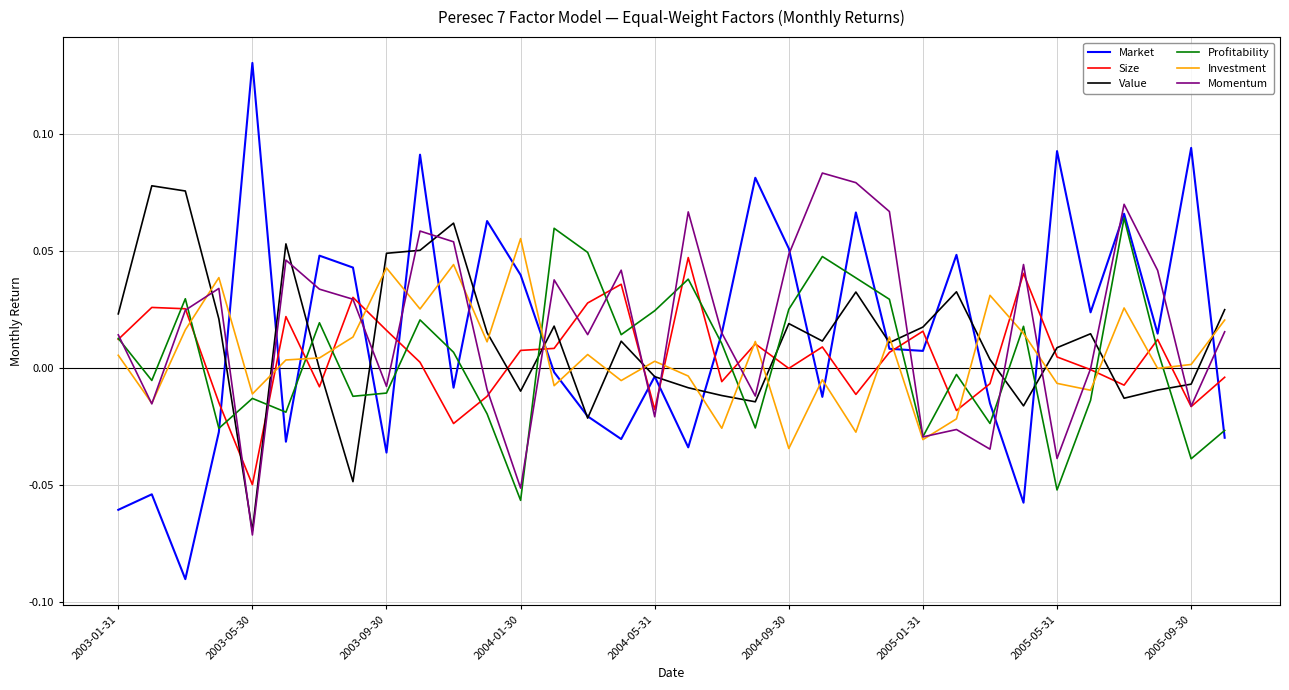

Which series has the widest spread of values?

Market